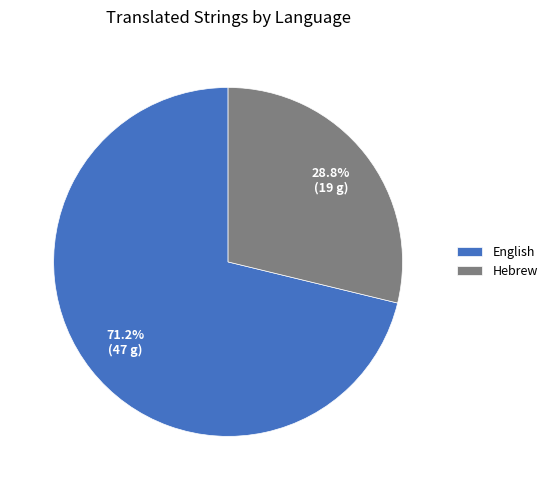

Is the sum of Hebrew and English greater than half?

Yes